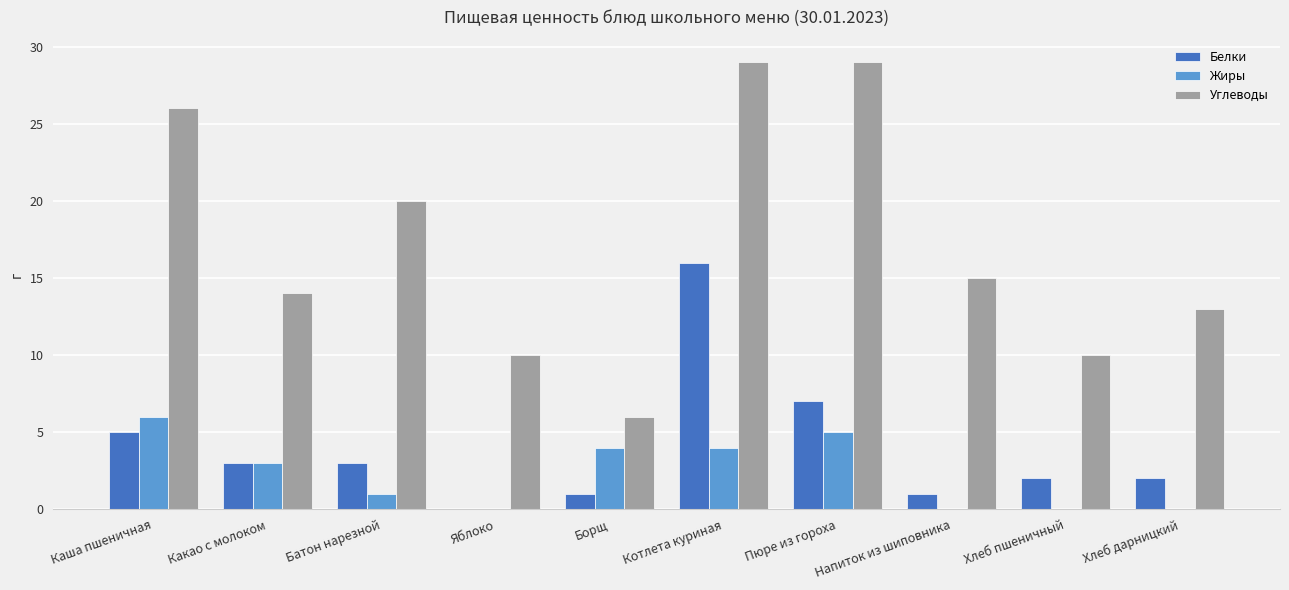

How many series are shown in this chart?

3